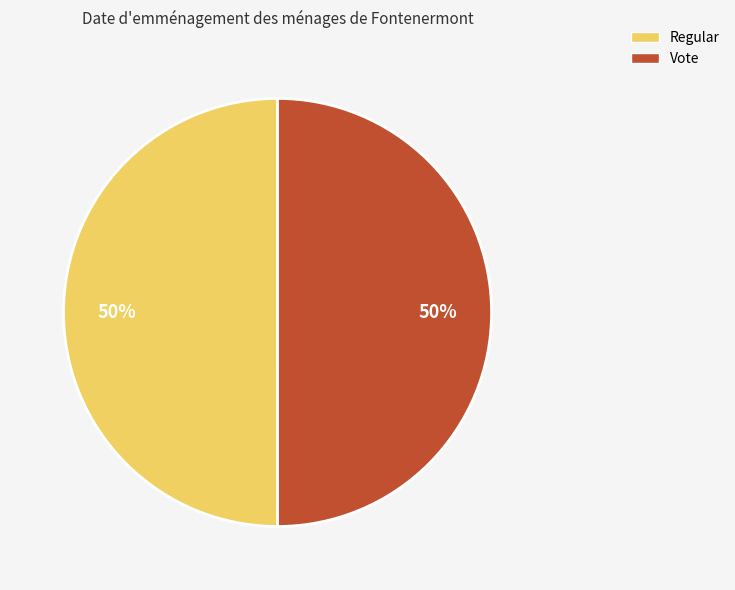

What is the ratio of the value at Regular to the value at Vote?

1.0